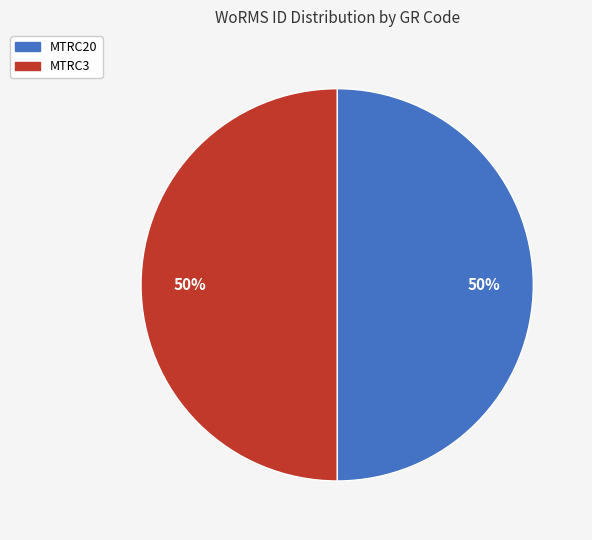

What percentage is the MTRC20 slice, to the nearest percent?

50%